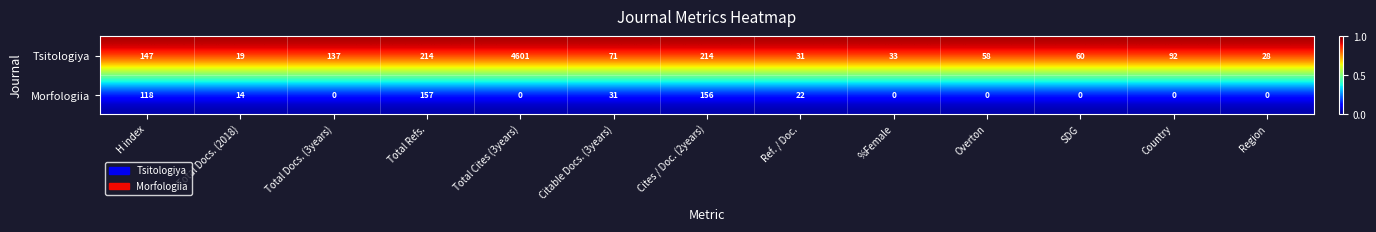

Which label corresponds to the largest value in the chart?

Total Cites (3years)